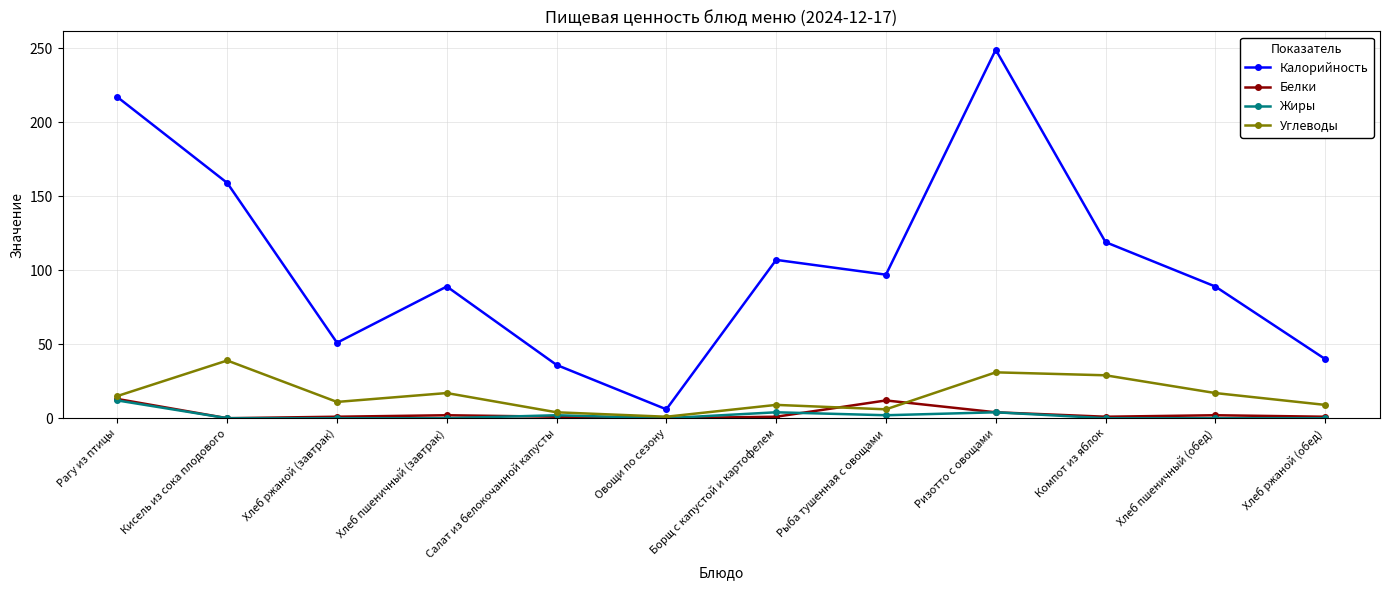

What is the maximum value for Углеводы?

39